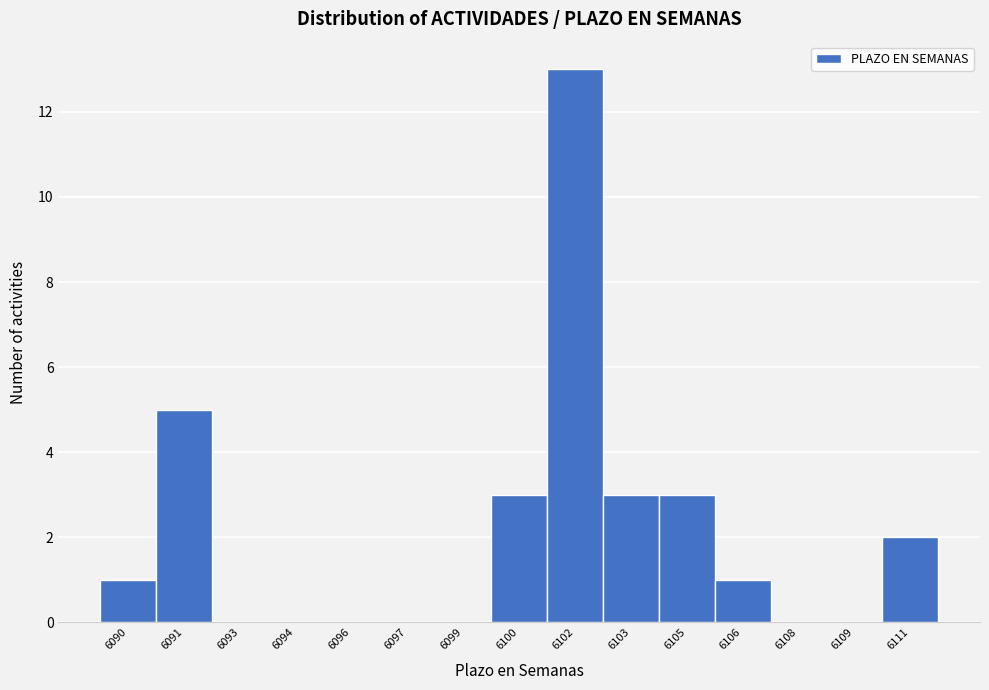

Reading left to right, extract all data points from this chart.

6090=1	6091=5	6093=0	6094=0	6096=0	6097=0	6099=0	6100=3	6102=13	6103=3	6105=3	6106=1	6108=0	6109=0	6111=2